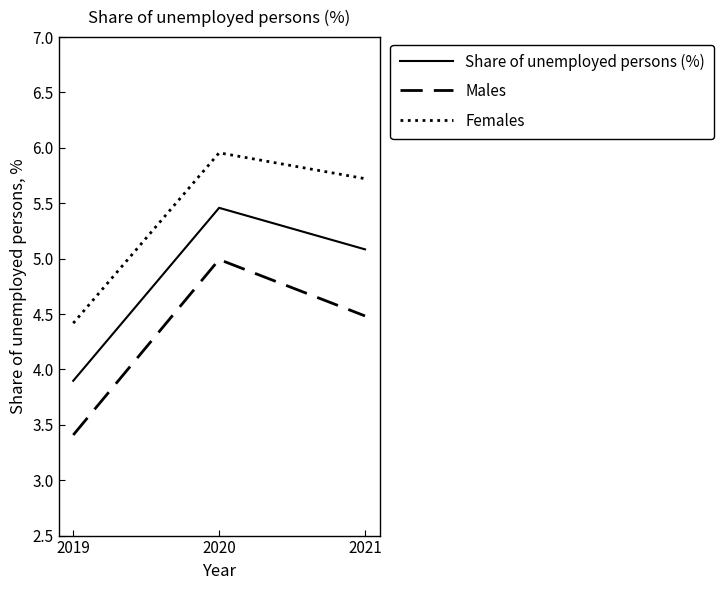

Count the number of data series in this chart.

3